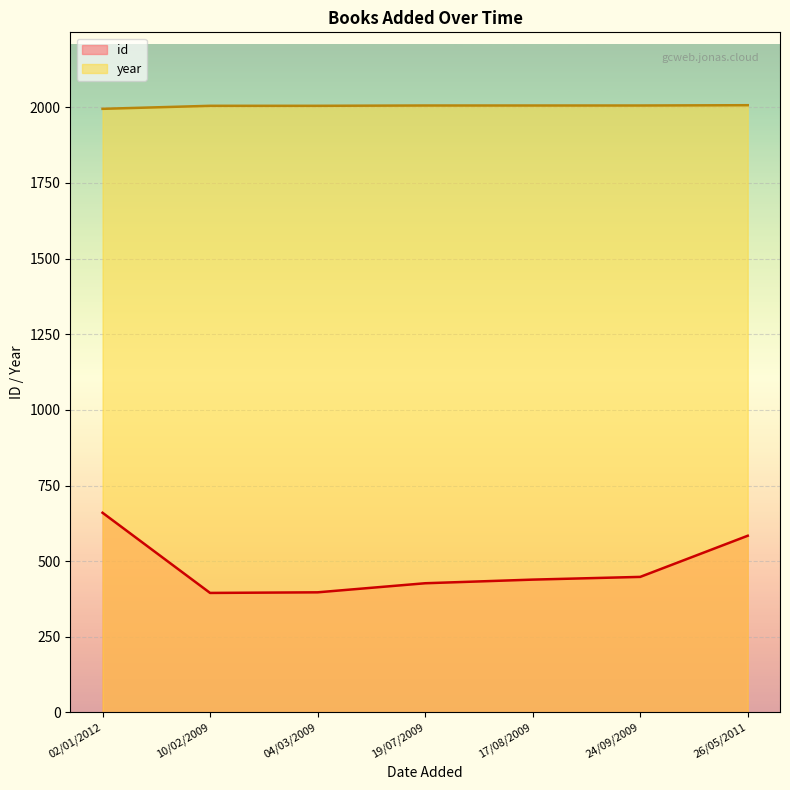

What is the difference between the id values at 17/08/2009 and 02/01/2012?

221